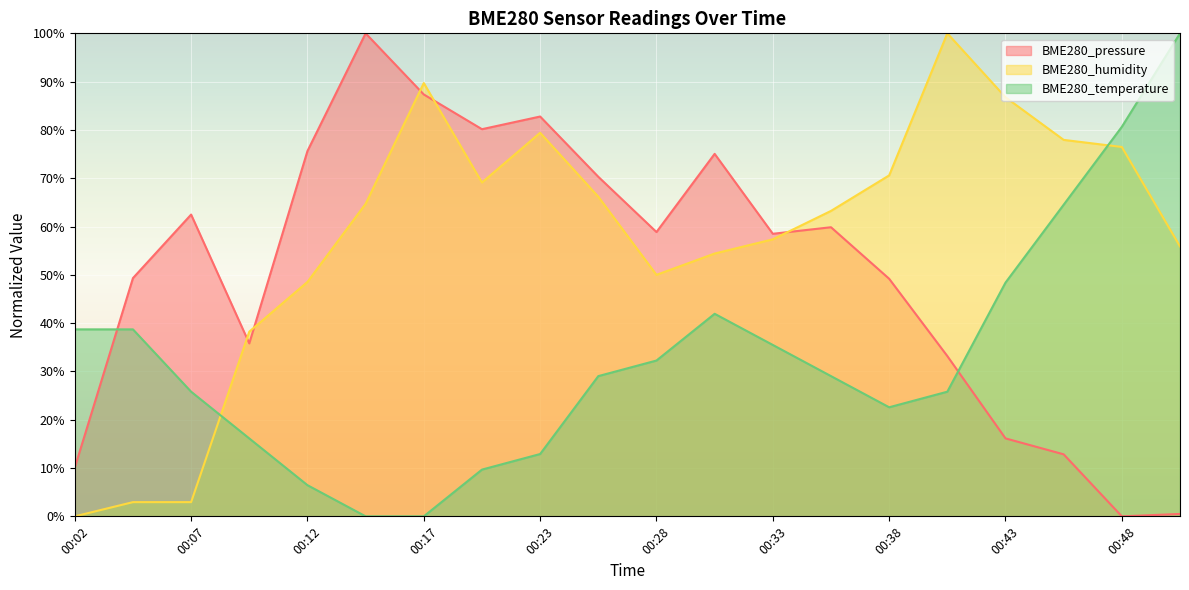

True or false: BME280_humidity has more than 2 interior local peaks.

True